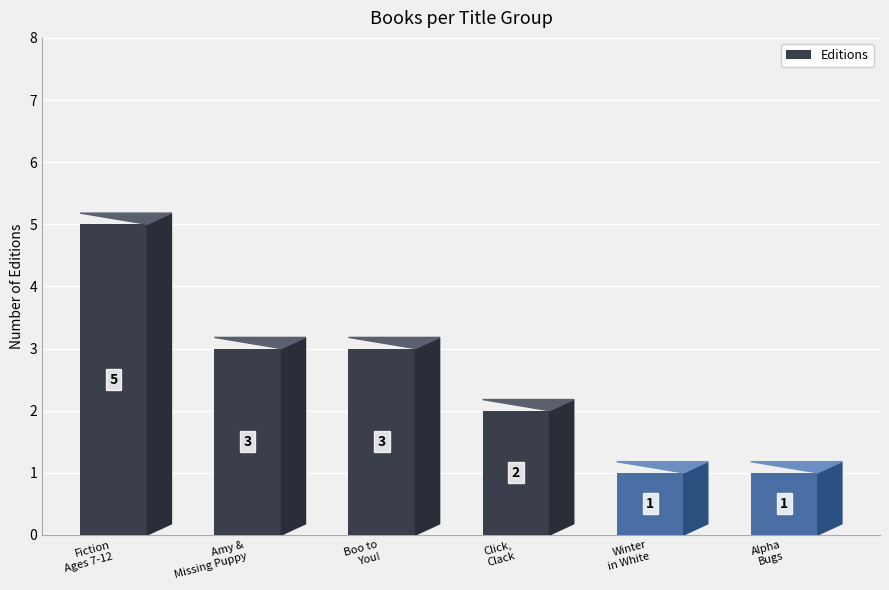

What is the sum of all values?

15